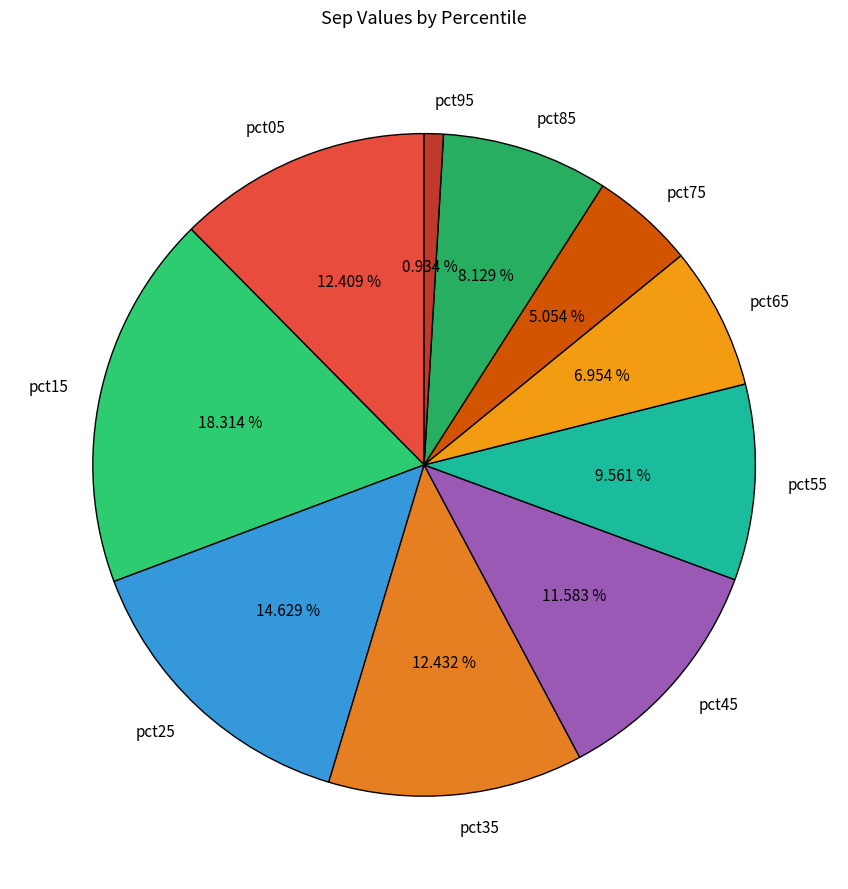

Does pct45 represent more than half of the total?

No